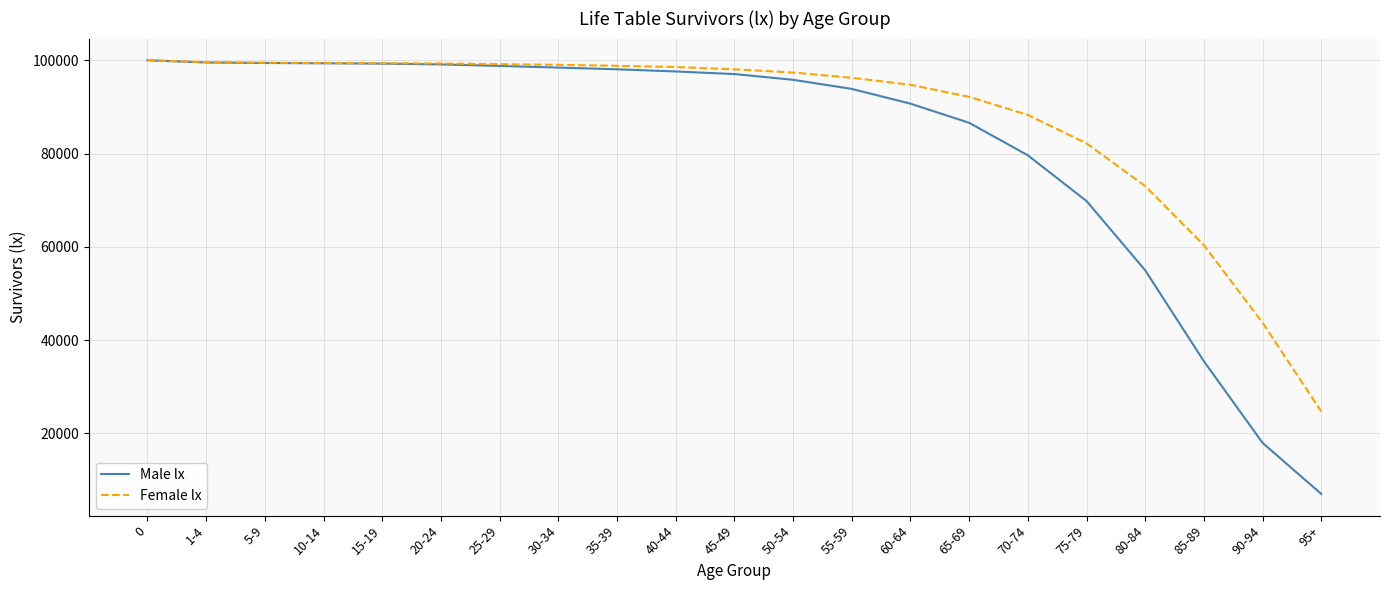

True or false: Male lx has a value of 95809 at 50-54.

True